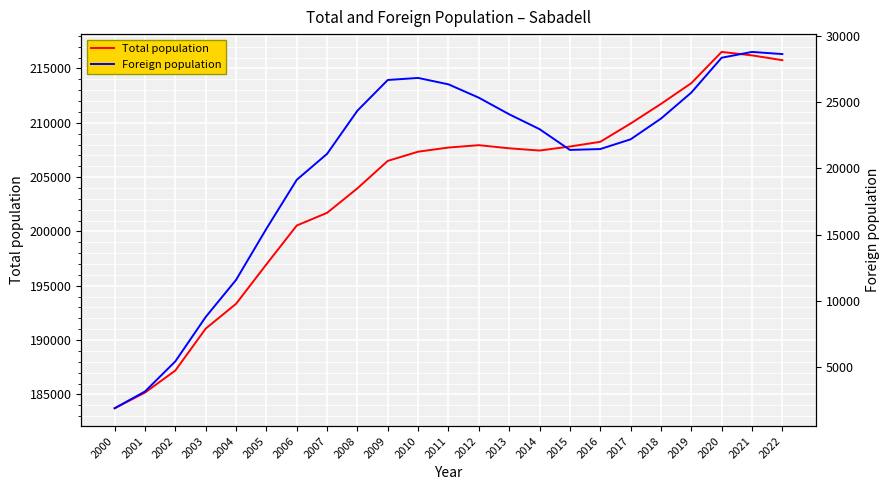

Read the Total population value at 2002, to the nearest 10.

187200